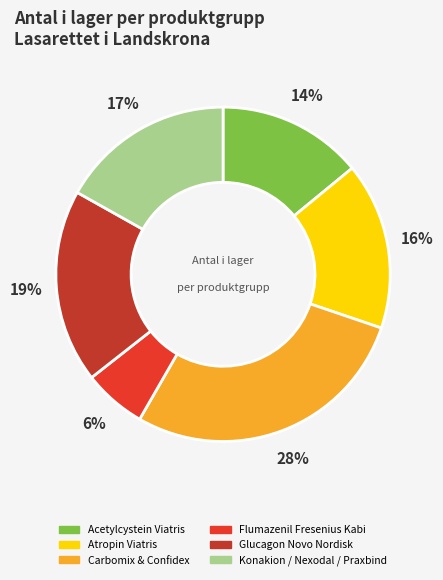

How many segments does this pie chart have?

6